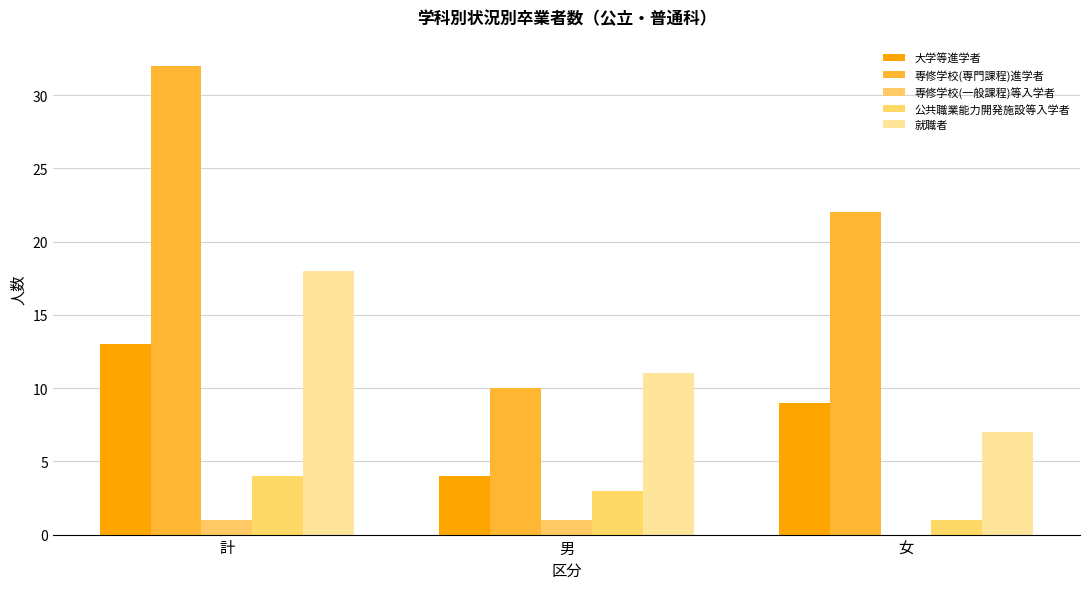

Read the 公共職業能力開発施設等入学者 value at 女.

1